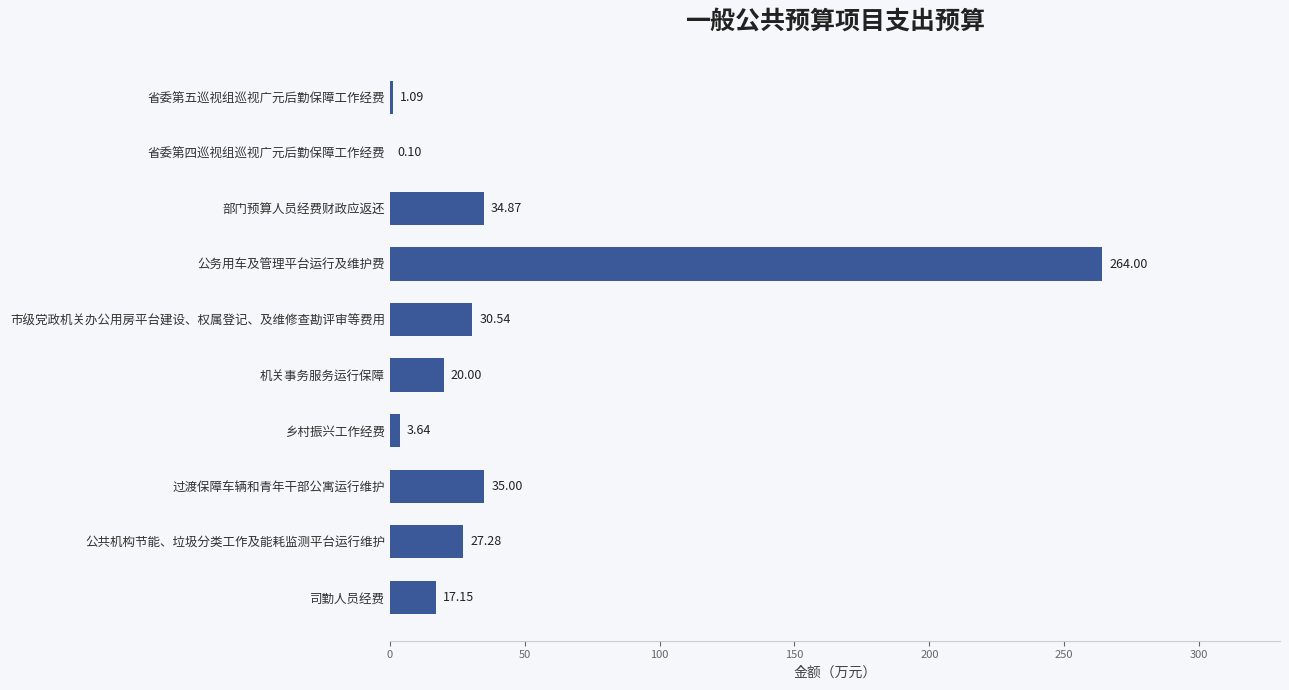

What is the greatest value displayed?

264.0